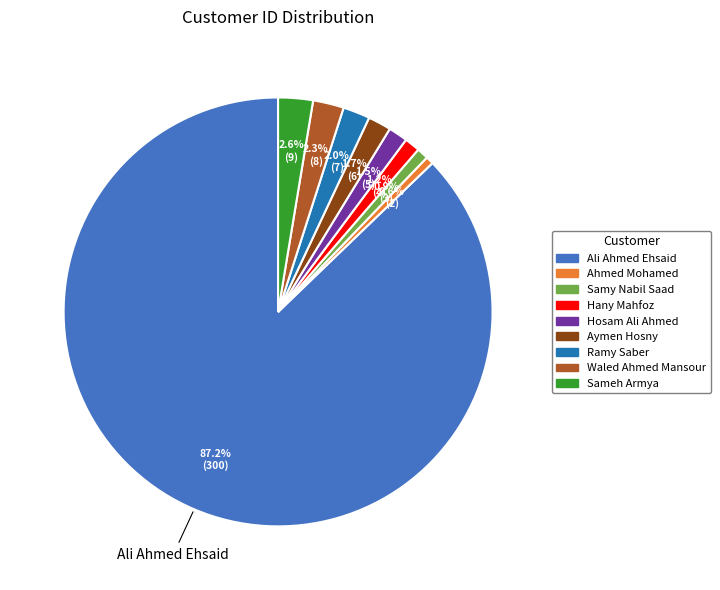

What is the largest slice in the pie chart?

Ali Ahmed Ehsaid